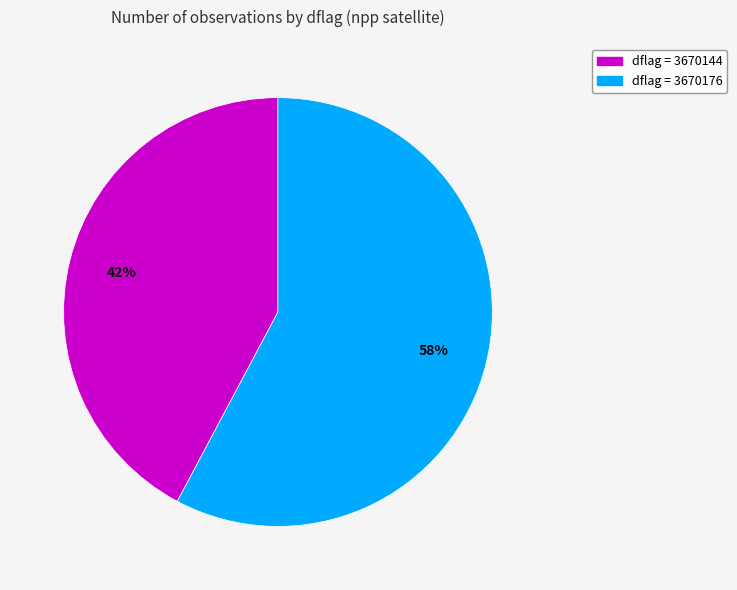

Is there a majority slice in this chart?

Yes